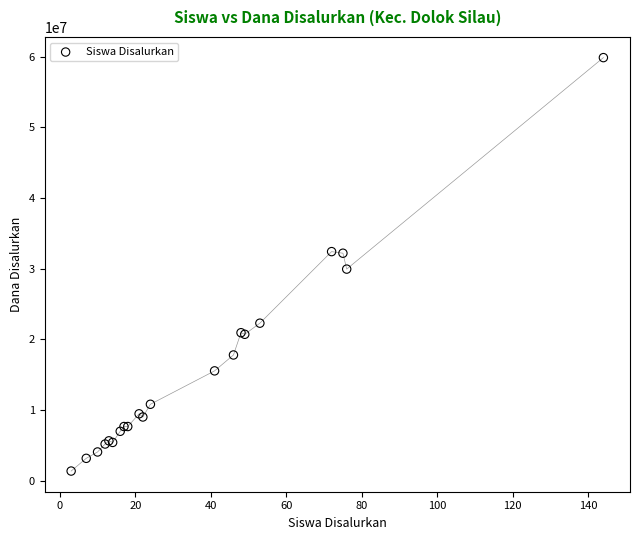

What Y value in the scatter plot is closest to 30600000?

29925000